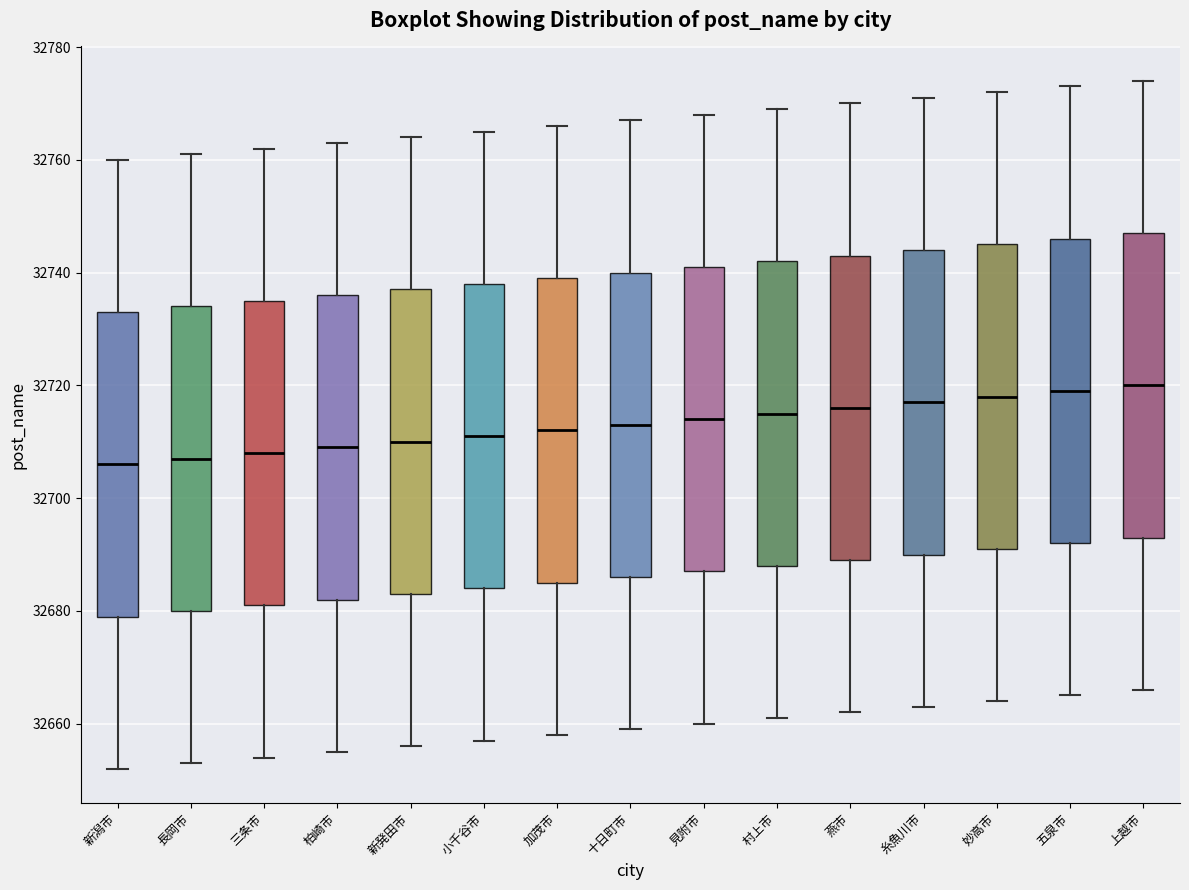

Reading left to right, read every box against the y-axis: the position of its median line, the range the box covers, and the ends of its whiskers. The values are not printed on the chart, so give them approximately, as read against the axis.

新潟市: median 32706, box 32680 to 32734, whiskers 32652 to 32760
長岡市: median 32708, box 32680 to 32734, whiskers 32654 to 32762
三条市: median 32708, box 32682 to 32736, whiskers 32654 to 32762
柏崎市: median 32710, box 32682 to 32736, whiskers 32656 to 32764
新発田市: median 32710, box 32684 to 32738, whiskers 32656 to 32764
小千谷市: median 32712, box 32684 to 32738, whiskers 32658 to 32766
加茂市: median 32712, box 32686 to 32740, whiskers 32658 to 32766
十日町市: median 32714, box 32686 to 32740, whiskers 32660 to 32768
見附市: median 32714, box 32688 to 32742, whiskers 32660 to 32768
村上市: median 32716, box 32688 to 32742, whiskers 32662 to 32770
燕市: median 32716, box 32690 to 32744, whiskers 32662 to 32770
糸魚川市: median 32718, box 32690 to 32744, whiskers 32664 to 32772
妙高市: median 32718, box 32692 to 32746, whiskers 32664 to 32772
五泉市: median 32720, box 32692 to 32746, whiskers 32666 to 32774
上越市: median 32720, box 32694 to 32748, whiskers 32666 to 32774